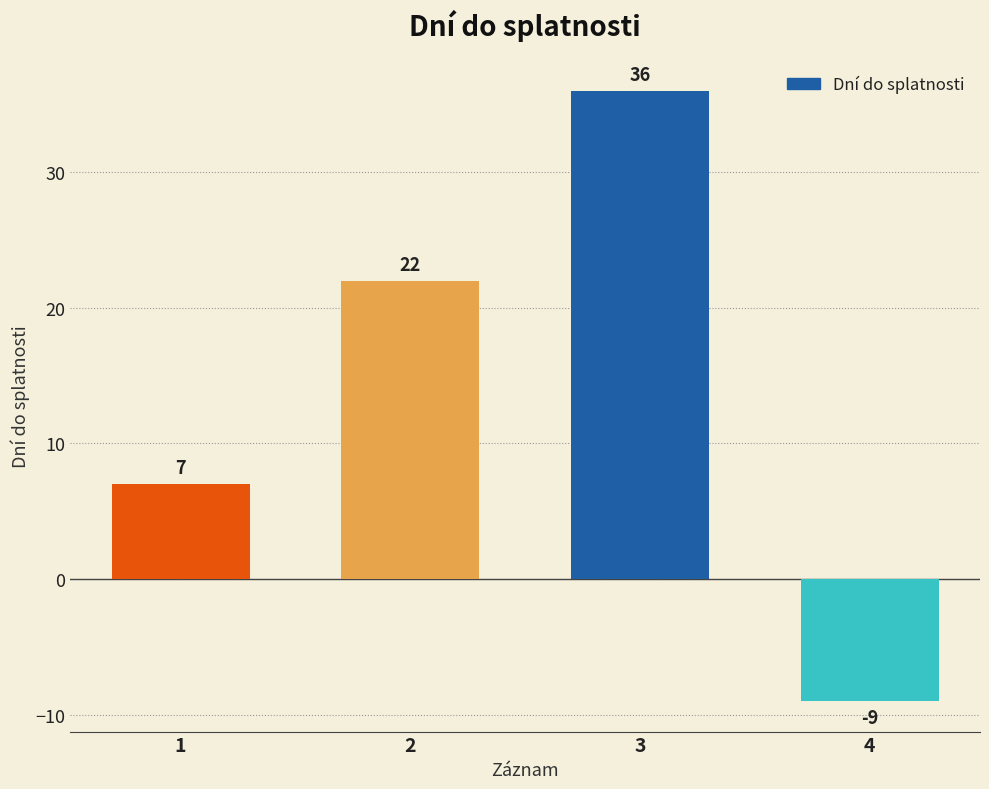

Where is the data nearest to the value 13?

1